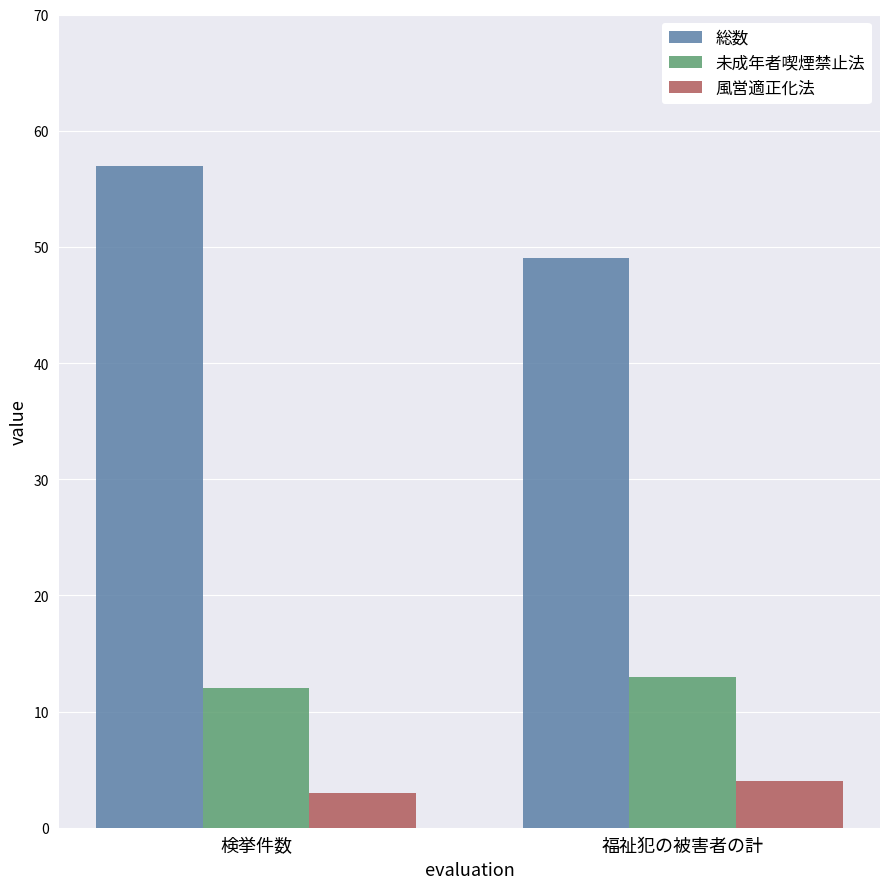

Between 検挙件数 and 福祉犯の被害者の計, which series saw the biggest shift?

総数